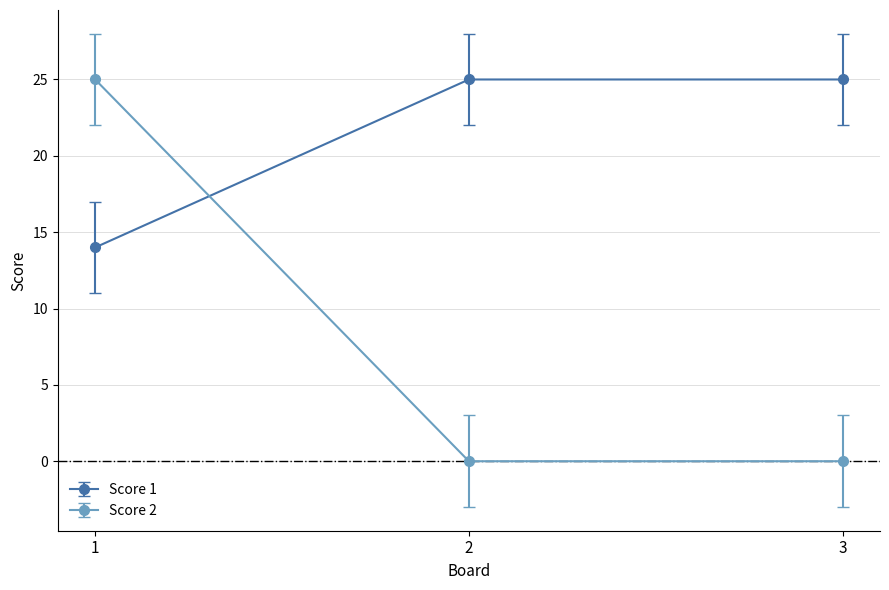

Rank the series at 2 from lowest to highest value.

Score 2, Score 1